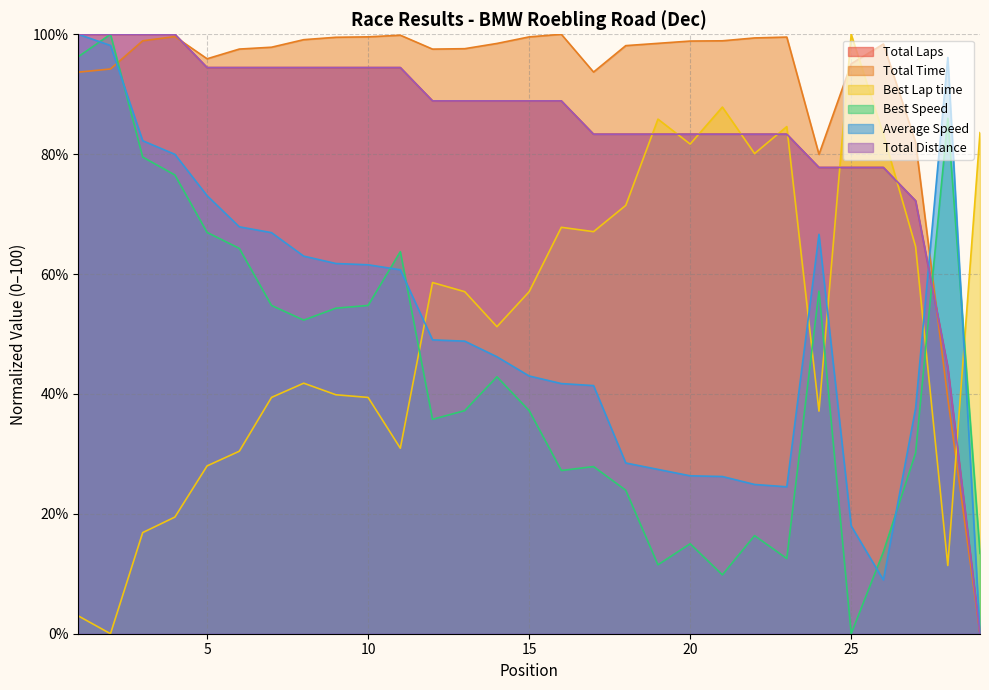

Reading left to right, what are all the values shown in this chart?

Total Laps: 1=100.0	2=100.0	3=100.0	4=100.0	5=94.4	6=94.4	7=94.4	8=94.4	9=94.4	10=94.4	11=94.4	12=88.9	13=88.9	14=88.9	15=88.9	16=88.9	17=83.3	18=83.3	19=83.3	20=83.3	21=83.3	22=83.3	23=83.3	24=77.8	25=77.8	26=77.8	27=72.2	28=44.4	29=0.0
Total Time: 1=93.7	2=94.2	3=98.9	4=99.6	5=95.9	6=97.5	7=97.8	8=99.1	9=99.5	10=99.6	11=99.8	12=97.5	13=97.6	14=98.5	15=99.6	16=100.0	17=93.7	18=98.1	19=98.5	20=98.9	21=98.9	22=99.4	23=99.5	24=80.0	25=95.1	26=98.4	27=82.0	28=39.3	29=0.0
Best Lap time: 1=3.0	2=0.0	3=16.9	4=19.5	5=28.0	6=30.4	7=39.4	8=41.8	9=39.9	10=39.4	11=30.9	12=58.6	13=57.1	14=51.2	15=57.1	16=67.8	17=67.1	18=71.5	19=85.8	20=81.7	21=87.9	22=80.1	23=84.6	24=37.1	25=100.0	26=83.3	27=64.6	28=11.4	29=83.6
Best Speed: 1=96.3	2=100.0	3=79.5	4=76.5	5=66.9	6=64.3	7=54.8	8=52.3	9=54.3	10=54.8	11=63.7	12=35.8	13=37.2	14=42.9	15=37.2	16=27.2	17=27.9	18=23.9	19=11.5	20=15.0	21=9.8	22=16.4	23=12.5	24=57.1	25=0.0	26=13.7	27=30.2	28=86.0	29=13.4
Average Speed: 1=100.0	2=98.1	3=82.2	4=80.0	5=73.1	6=67.9	7=66.9	8=63.0	9=61.8	10=61.5	11=60.7	12=49.0	13=48.8	14=46.2	15=43.0	16=41.7	17=41.4	18=28.5	19=27.4	20=26.3	21=26.2	22=24.9	23=24.5	24=66.6	25=18.0	26=9.0	27=37.6	28=96.1	29=0.0
Total Distance: 1=100.0	2=100.0	3=100.0	4=100.0	5=94.4	6=94.4	7=94.4	8=94.4	9=94.4	10=94.4	11=94.4	12=88.9	13=88.9	14=88.9	15=88.9	16=88.9	17=83.3	18=83.3	19=83.3	20=83.3	21=83.3	22=83.3	23=83.3	24=77.8	25=77.8	26=77.8	27=72.2	28=44.4	29=0.0